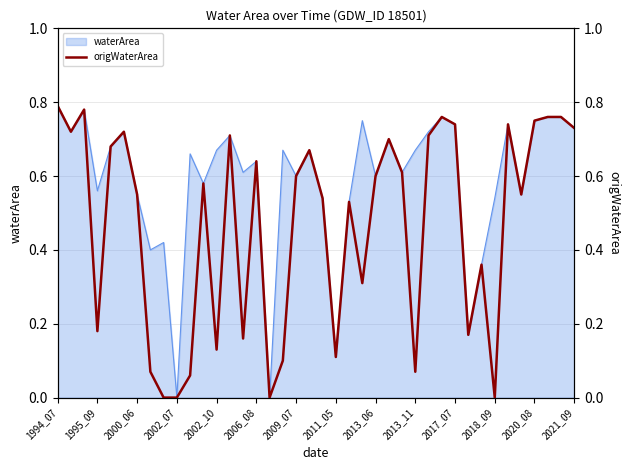

True or false: waterArea has a value of 1.2 at 2020_08.

False